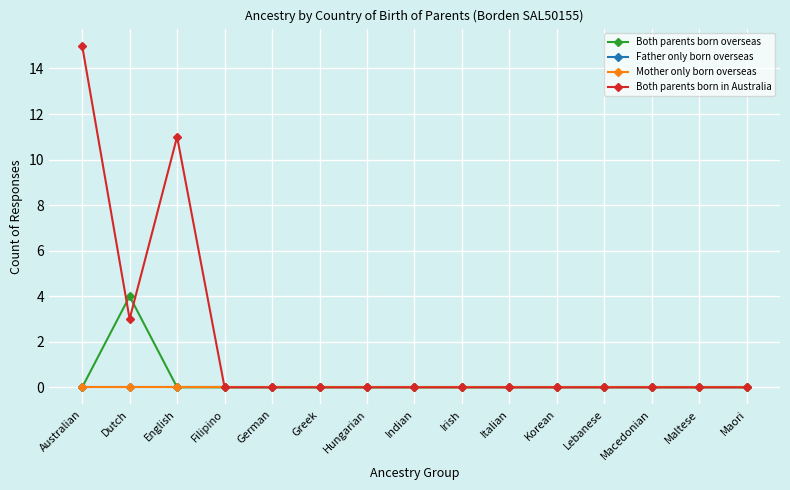

Is this an area chart (filled region under the line)?

No